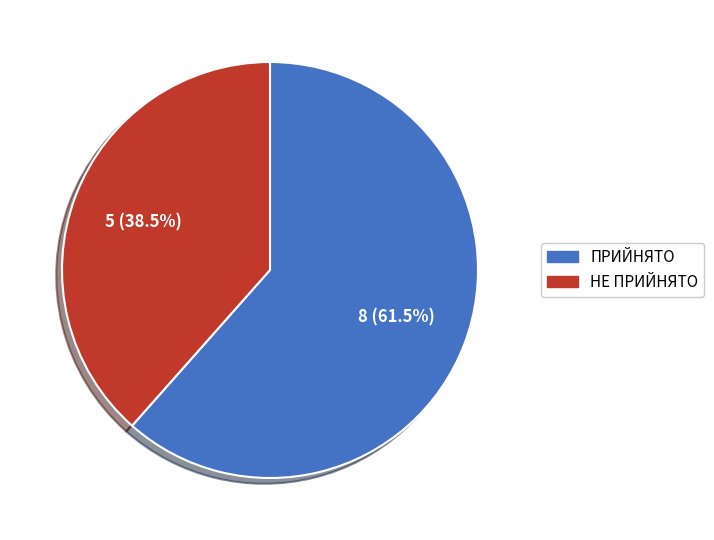

Count the number of slices in the pie.

2